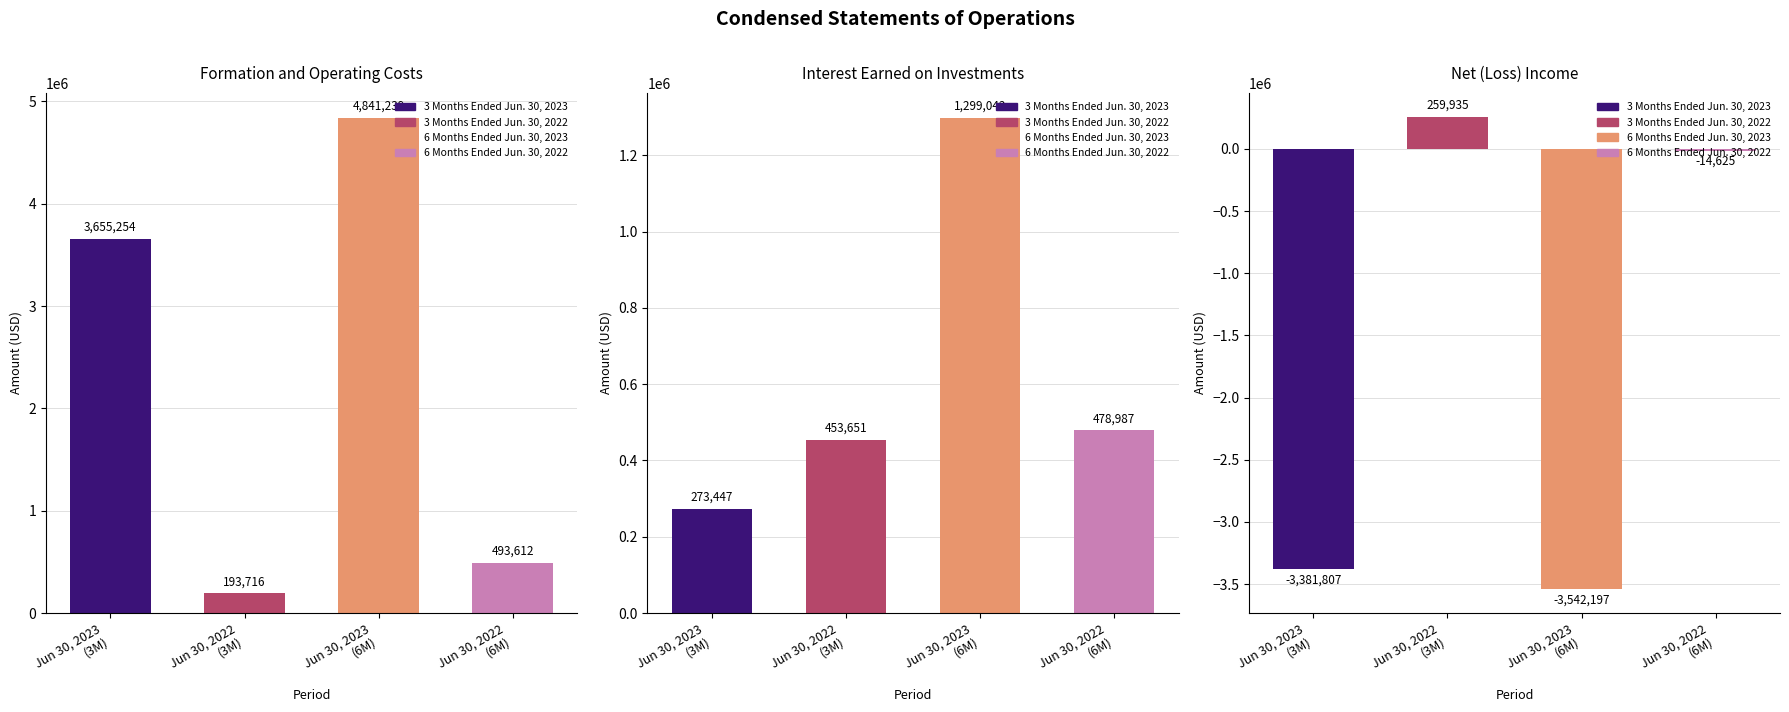

What is the maximum value for 6 Months Ended Jun. 30, 2022?

493612